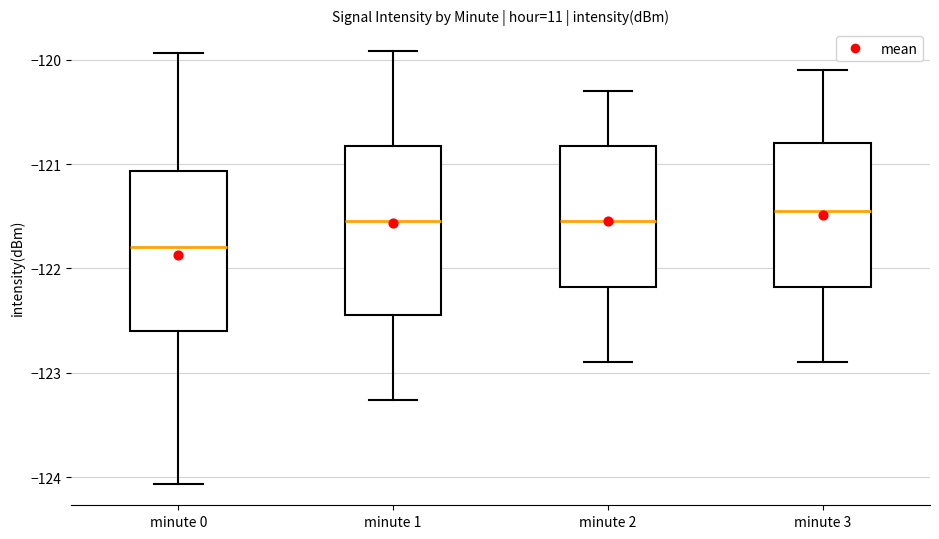

Reading left to right, read every box against the y-axis: the position of its median line, the range the box covers, and the ends of its whiskers. The values are not printed on the chart, so give them approximately, as read against the axis.

minute 0: median -121.8, box -122.6 to -121.1, whiskers -124.1 to -119.9
minute 1: median -121.5, box -122.4 to -120.8, whiskers -123.3 to -119.9
minute 2: median -121.5, box -122.2 to -120.8, whiskers -122.9 to -120.3
minute 3: median -121.4, box -122.2 to -120.8, whiskers -122.9 to -120.1